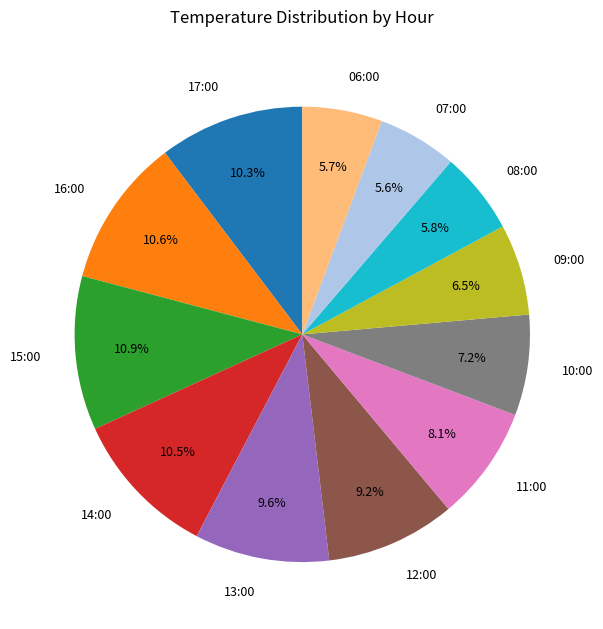

Is 13:00 the majority of the pie?

No